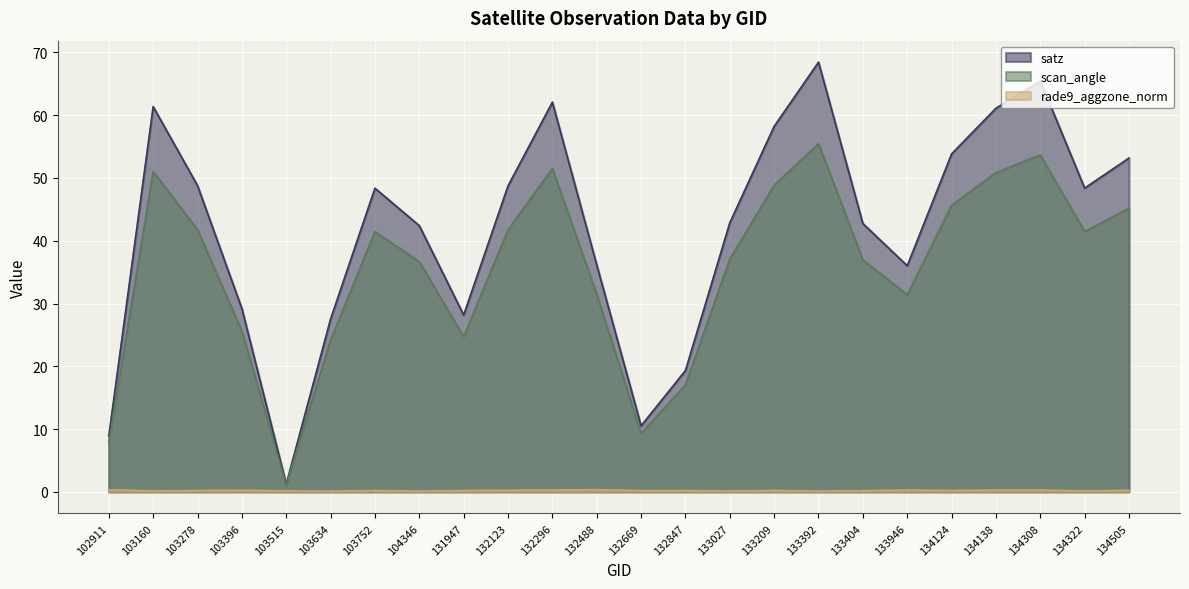

Reading right to left, what are all the values shown in this chart?

satz: 53.2	48.4	65.5	61.1	53.8	36.0	42.7	68.5	58.2	42.9	19.3	10.5	36.1	62.1	48.7	28.2	42.4	48.4	27.5	1.2	29.2	48.8	61.4	8.9
scan_angle: 45.2	41.5	53.7	50.9	45.6	31.4	37.0	55.5	48.9	37.1	17.1	9.3	31.5	51.5	41.7	24.7	36.7	41.5	24.2	1.1	25.6	41.8	51.0	7.9
rade9_aggzone_norm: 0.2	0.1	0.3	0.3	0.2	0.3	0.2	0.1	0.2	0.1	0.2	0.2	0.3	0.3	0.2	0.2	0.1	0.2	0.1	0.2	0.2	0.2	0.1	0.3